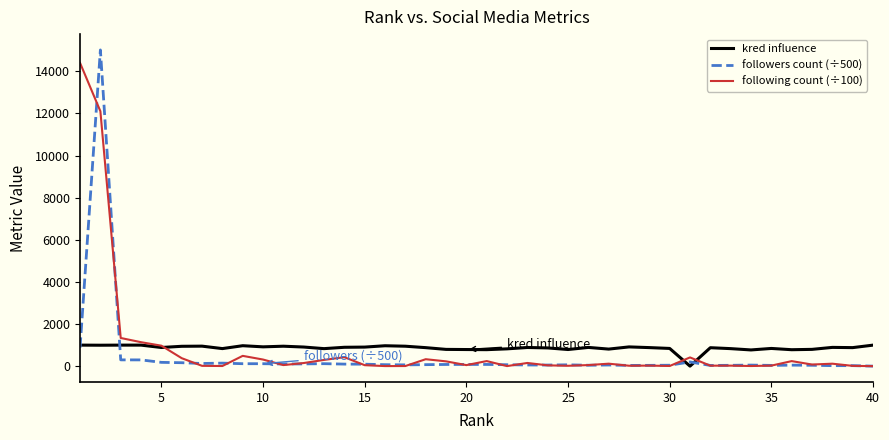

What is the greatest value displayed?

15014.7